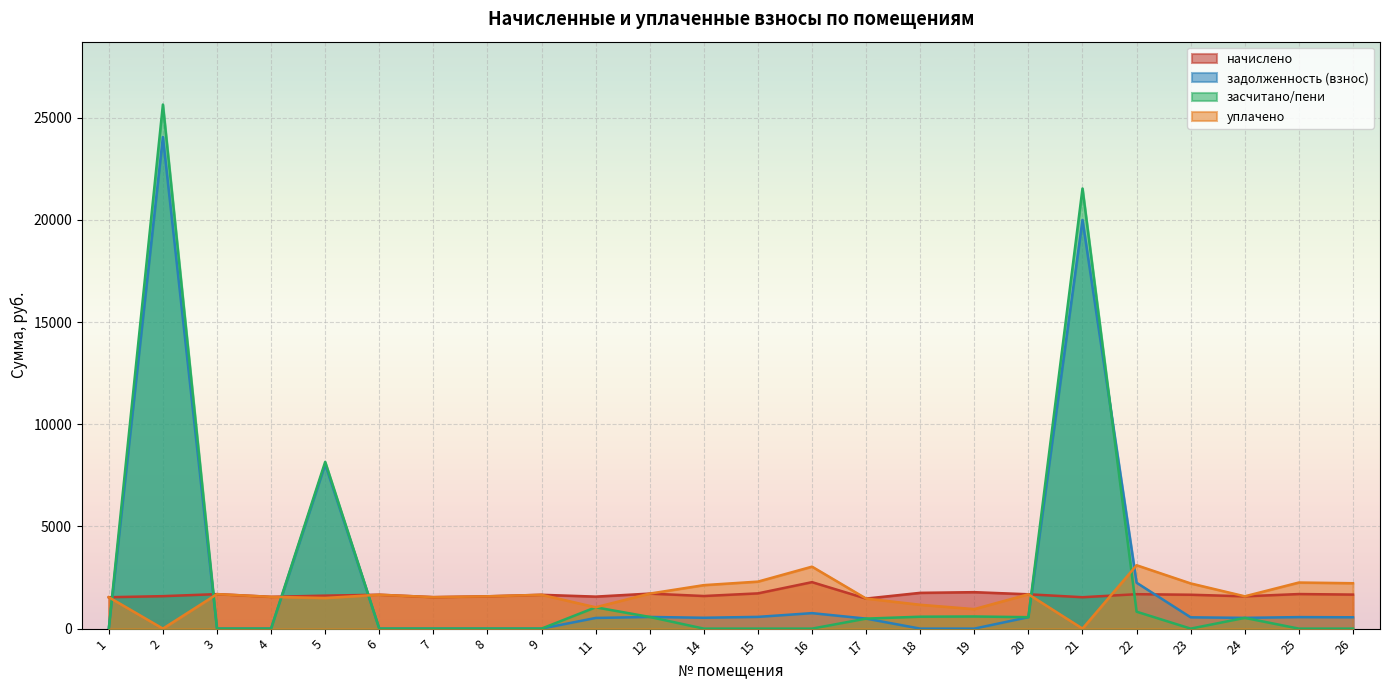

True or false: засчитано/пени has a value of 25649.4 at 2.

True